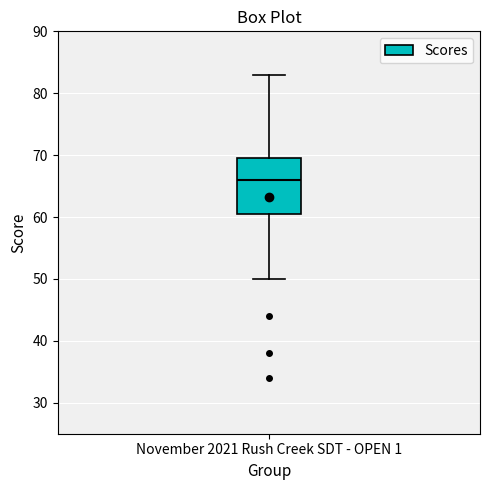

Transcribe this box plot: give where the median line is, the range the box spans, and where the two whiskers end, as read against the y-axis. The values are not printed on the chart, so give them approximately, as read against the axis.

median 66, box 61 to 70, whiskers 50 to 83